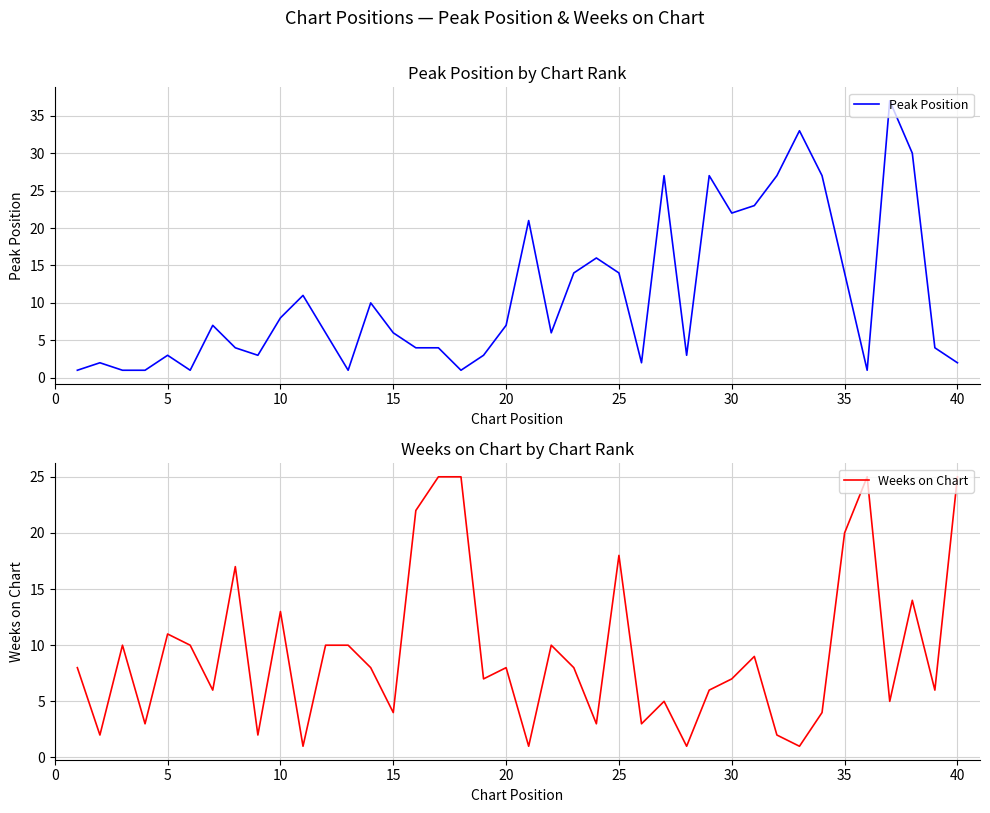

What value does the Peak Position series have at 15, to the nearest 5?

5